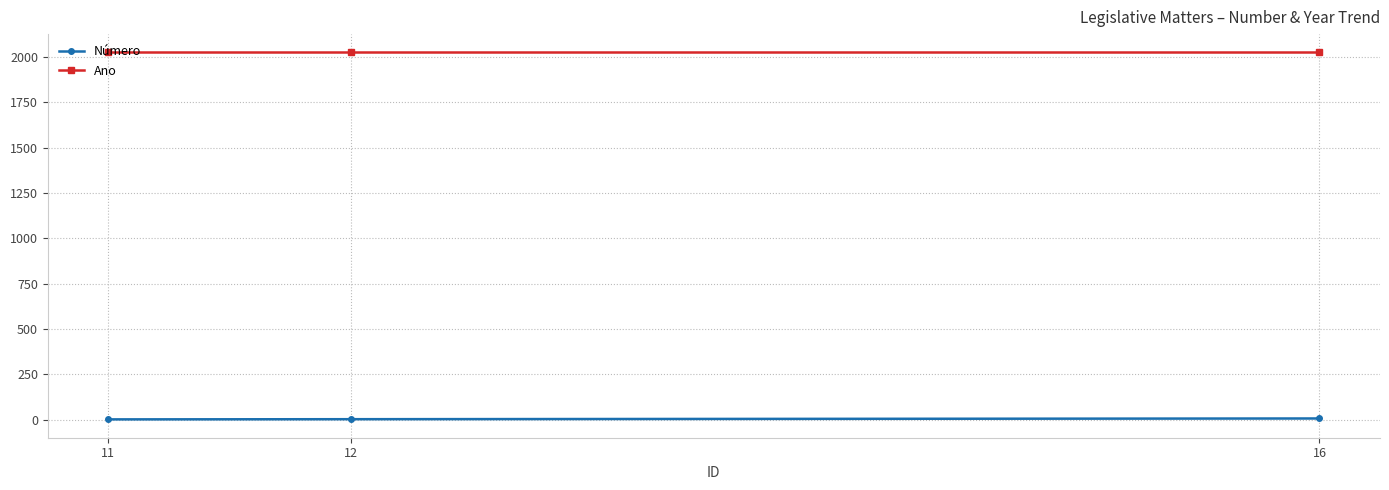

The value of Ano at 16 is 773. True or false?

False